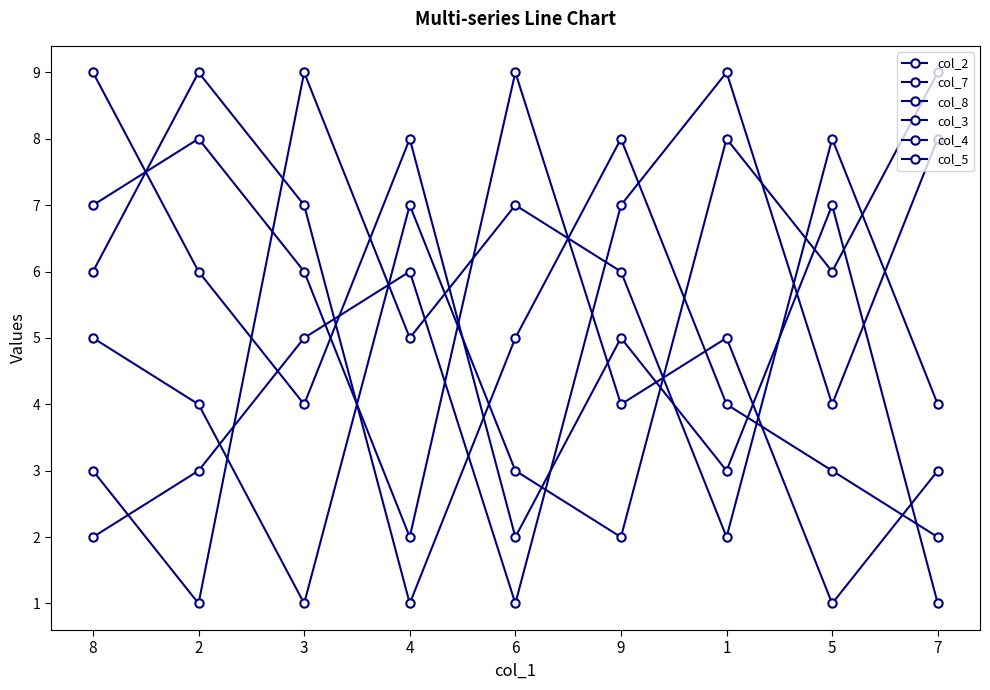

At which category does col_5 reach its first local peak?

2